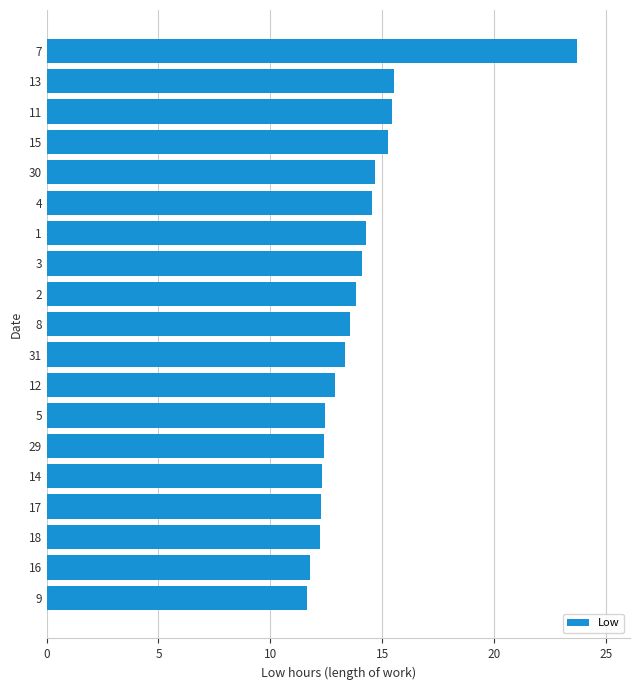

What is the difference between the values at 3 and 15?

1.2